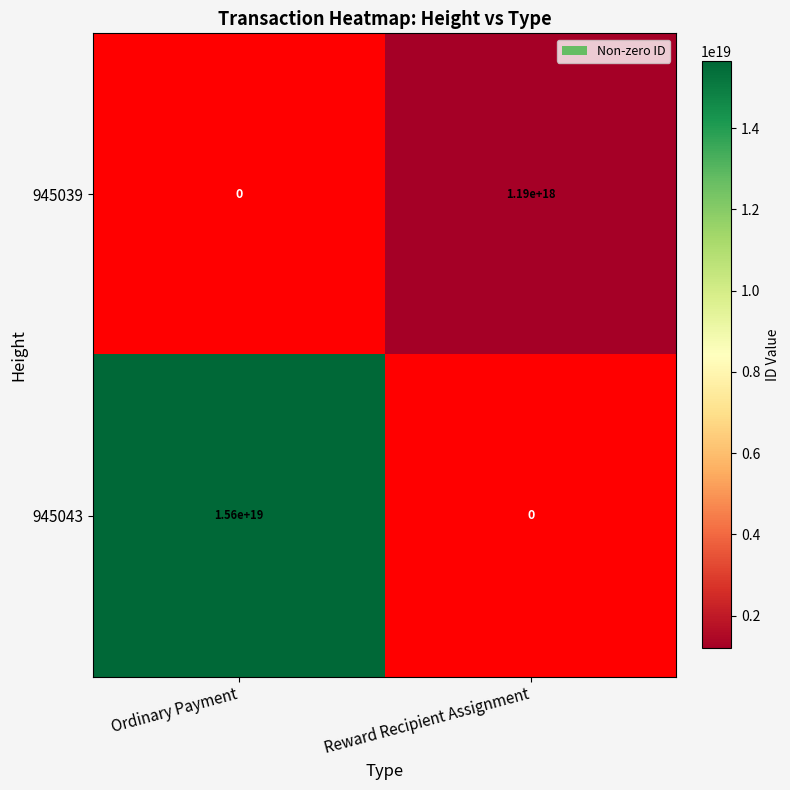

The value of 945039 at Reward Recipient Assignment is 530808068046302016.0. True or false?

False